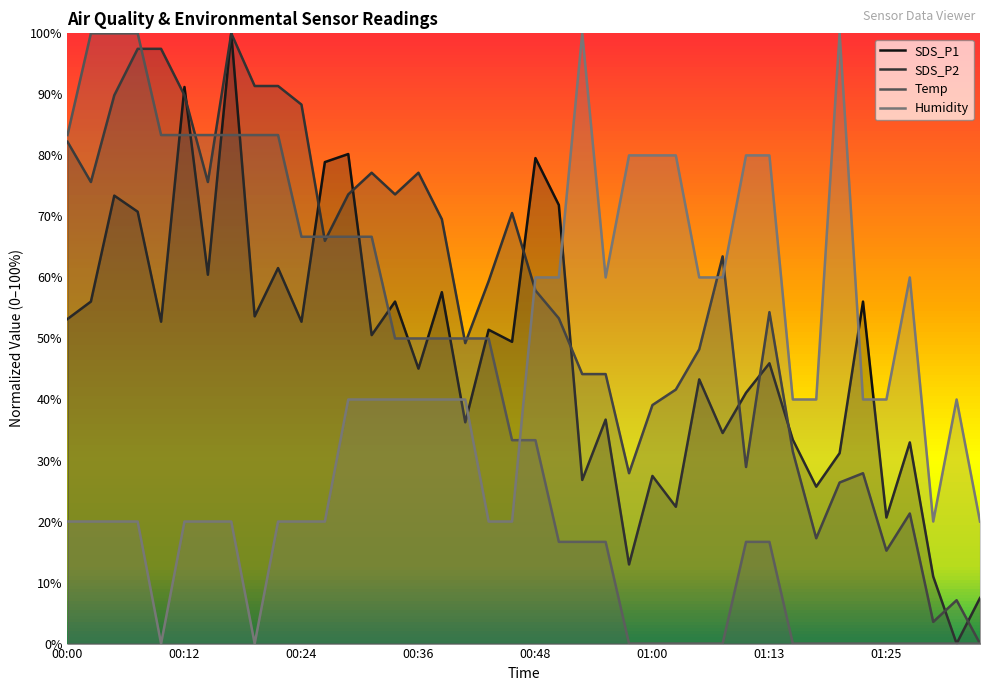

At which category is the sum across all series the highest?

00:17